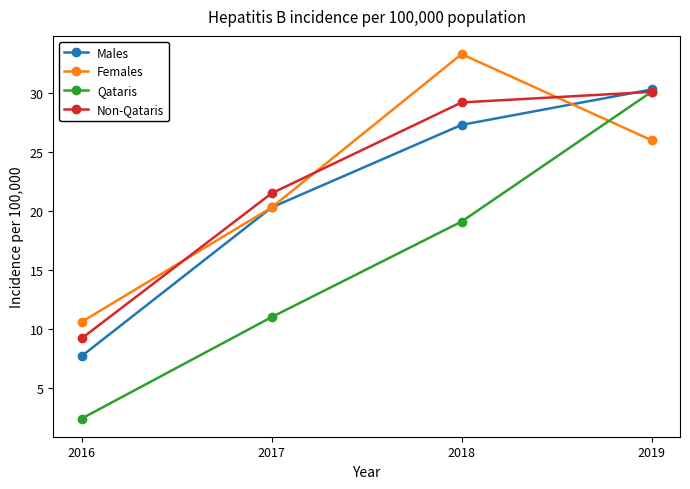

What is the total value across all series at 2017?

73.1